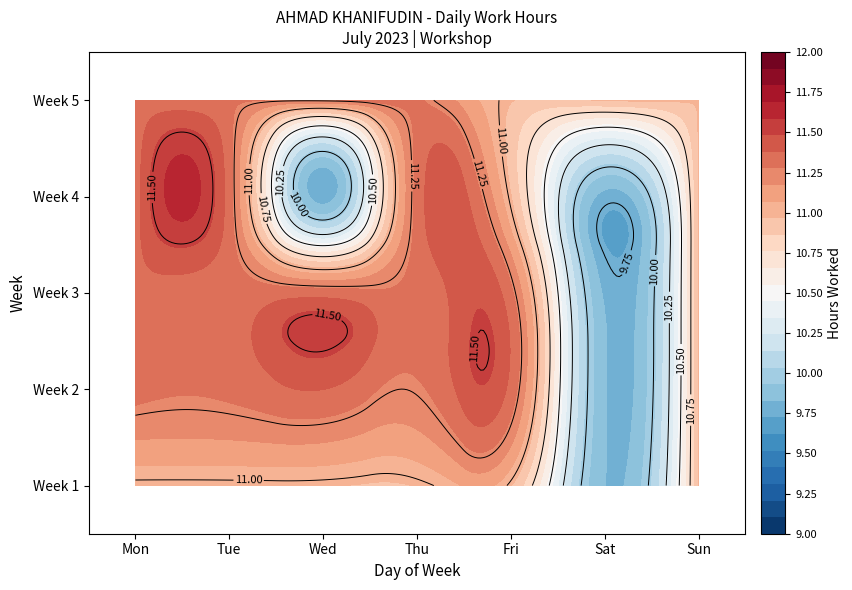

At which label does 4 first exceed 9?

Mon